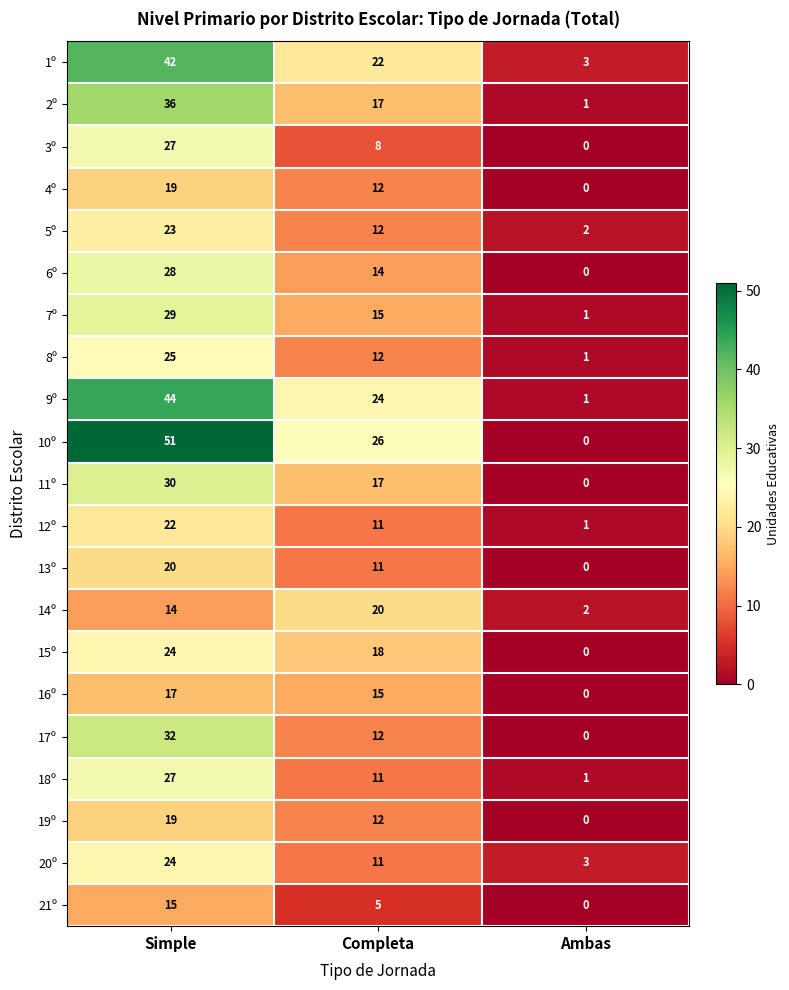

The 8º series shows 0 at Ambas. True or false?

False